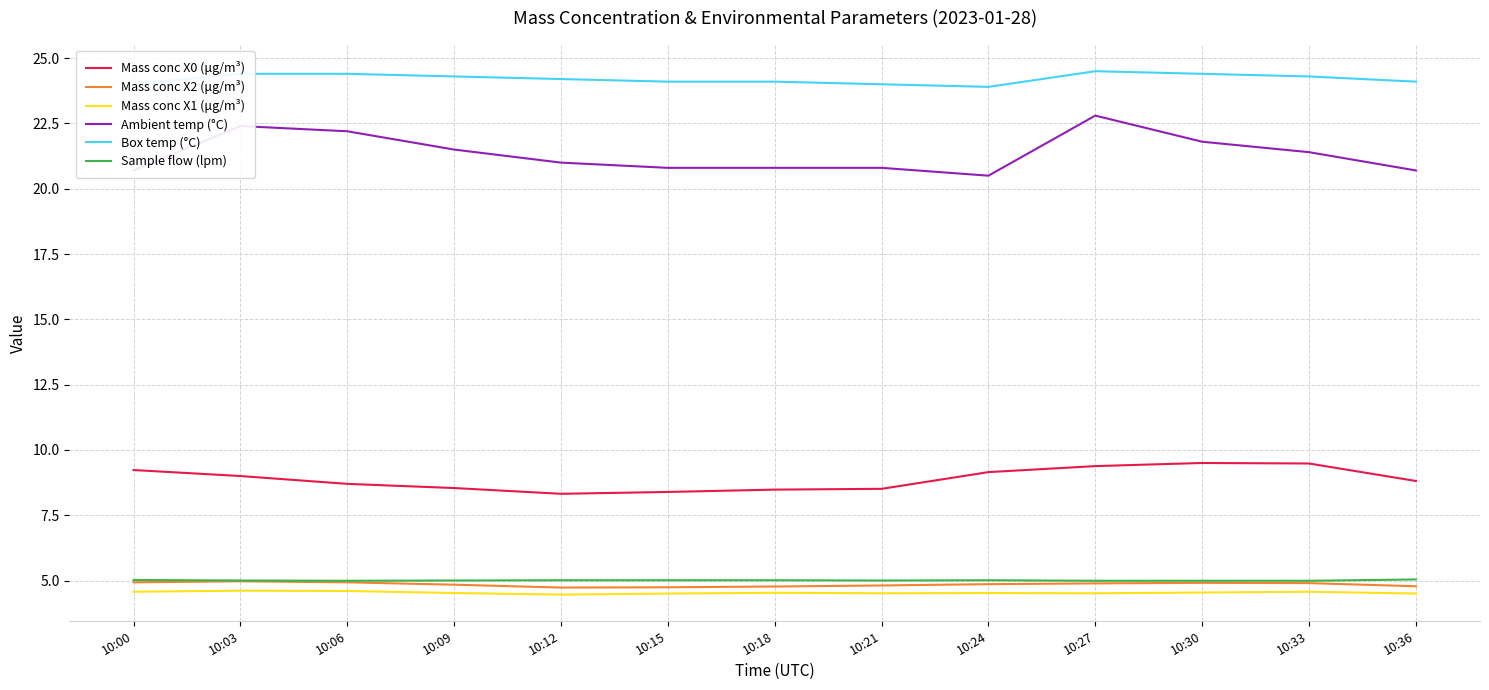

What value does the Sample flow (lpm) series have at 10:06?

5.0